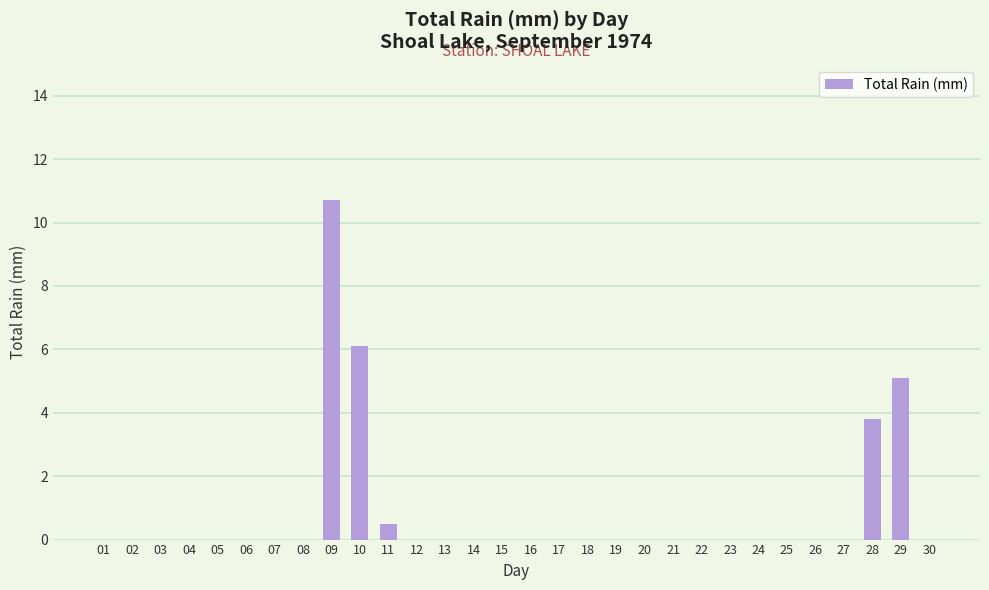

The value at 22 is 0.0. True or false?

True